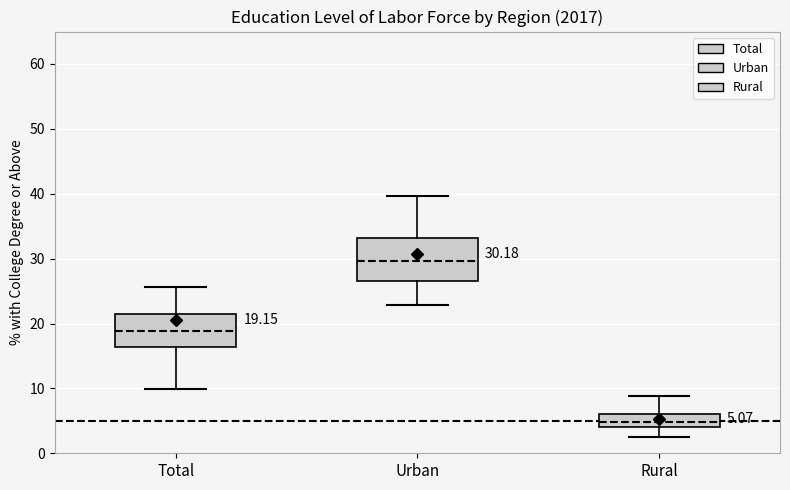

Which box's median line is the highest?

Urban